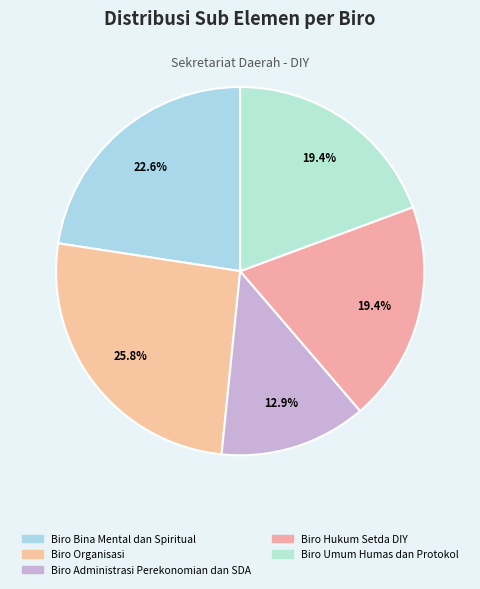

What is the total percentage of Biro Organisasi and Biro Administrasi Perekonomian dan SDA?

38.7%